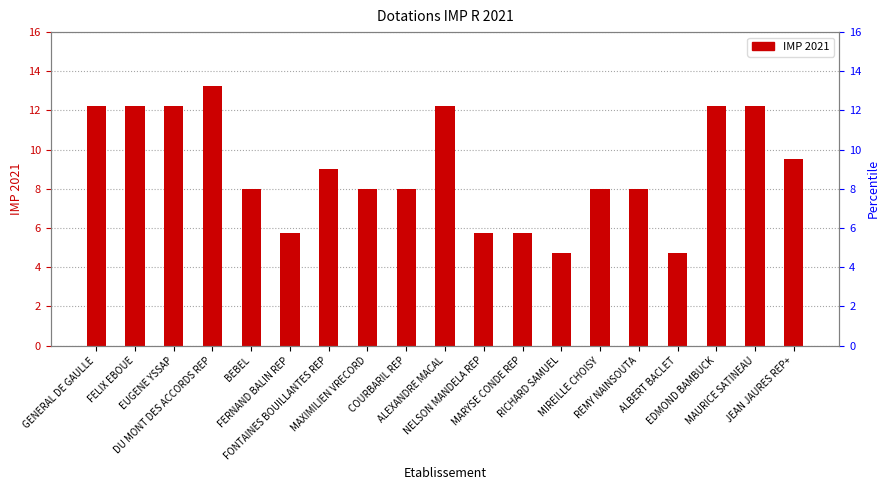

Reading left to right, transcribe all the data shown in this chart.

GENERAL DE GAULLE=12.2	FELIX EBOUE=12.2	EUGENE YSSAP=12.2	DU MONT DES ACCORDS REP=13.2	BEBEL=8.0	FERNAND BALIN REP=5.8	FONTAINES BOUILLANTES REP=9.0	MAXIMILIEN VRECORD=8.0	COURBARIL REP=8.0	ALEXANDRE MACAL=12.2	NELSON MANDELA REP=5.8	MARYSE CONDE REP=5.8	RICHARD SAMUEL=4.8	MIREILLE CHOISY=8.0	REMY NAINSOUTA=8.0	ALBERT BACLET=4.8	EDMOND BAMBUCK=12.2	MAURICE SATINEAU=12.2	JEAN JAURES REP+=9.5